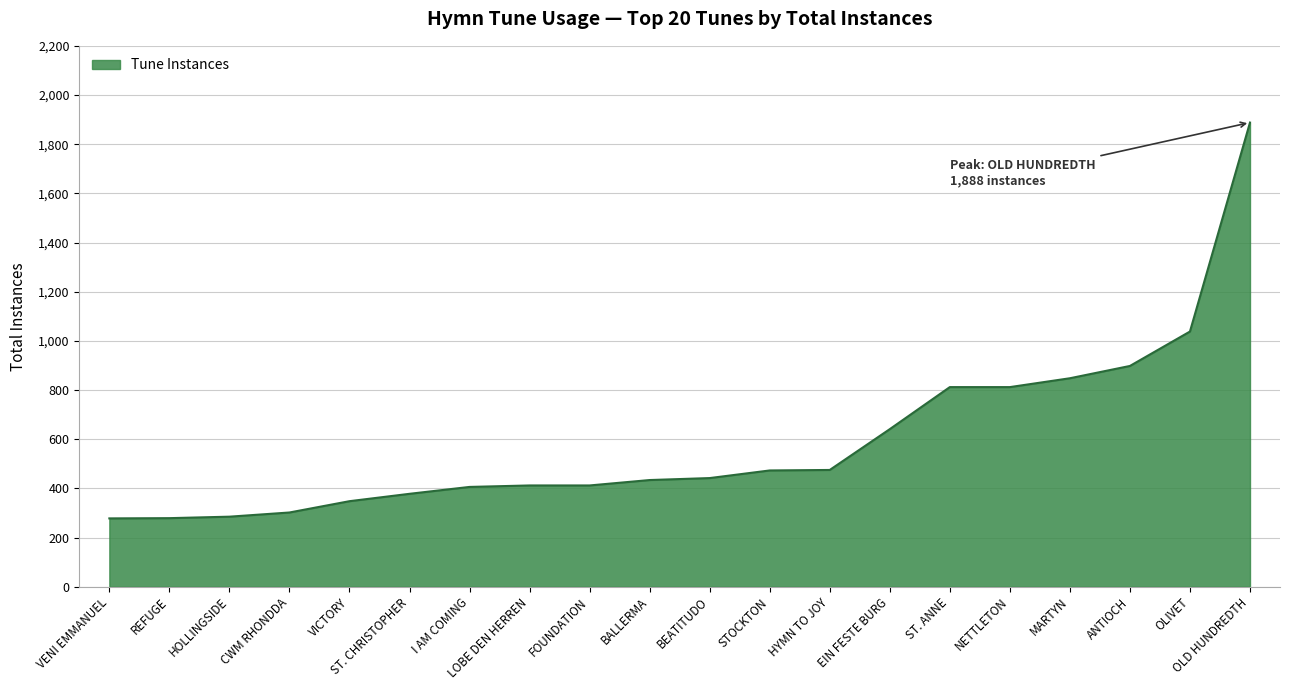

The value at HYMN TO JOY is 475. True or false?

True